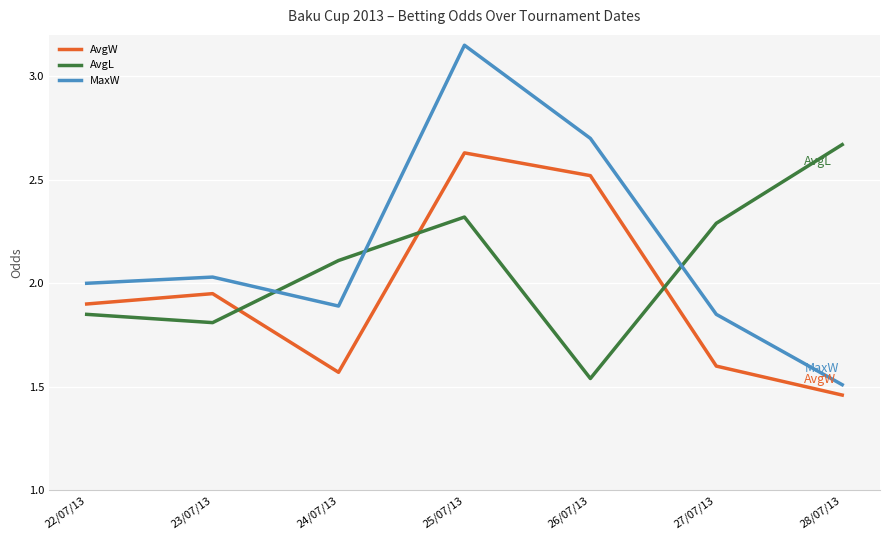

Is it true that AvgW equals 1.6 at 26/07/13?

False